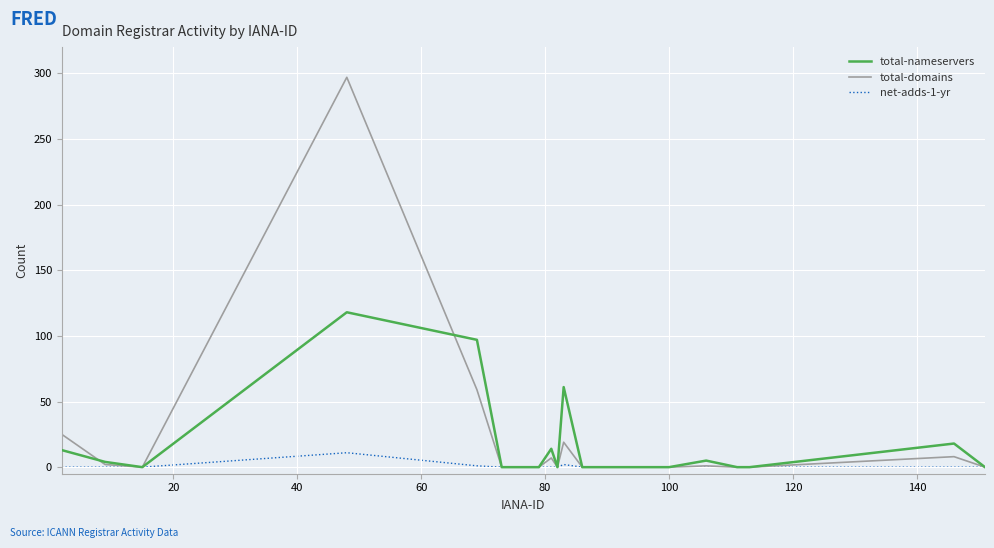

Which series has the largest range (max minus min)?

total-domains